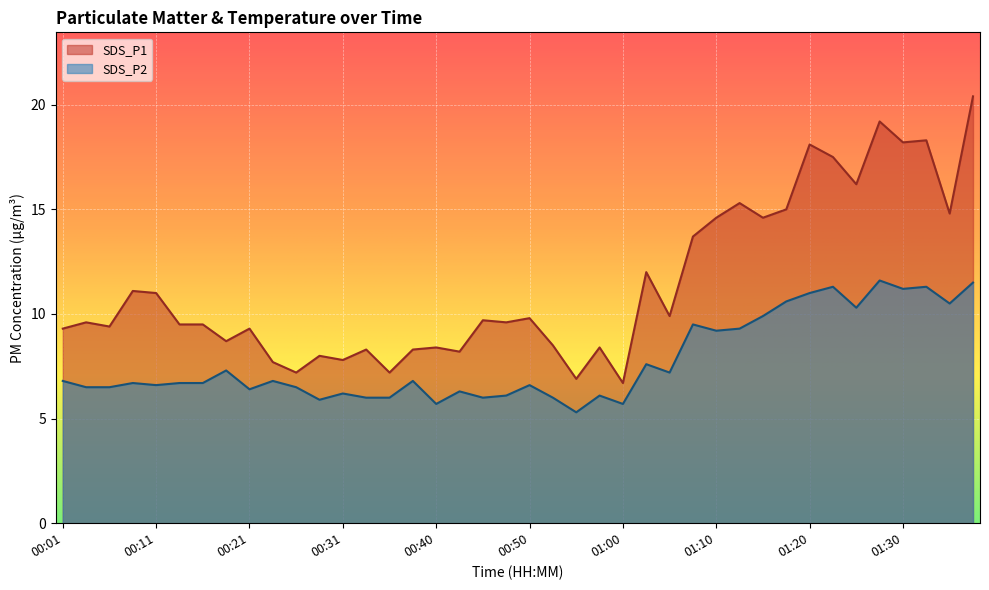

What is the difference between the maximum and minimum values in the SDS_P1 series?

13.7